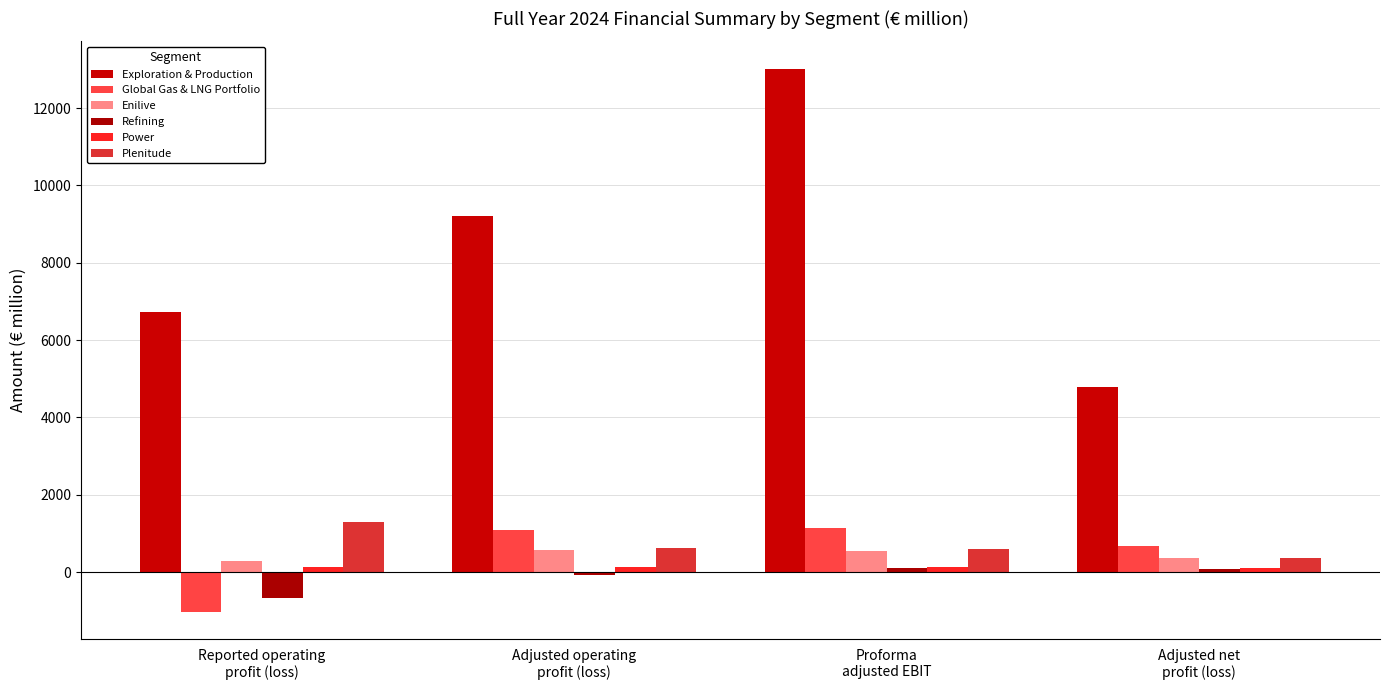

How many data points does each series have?

4